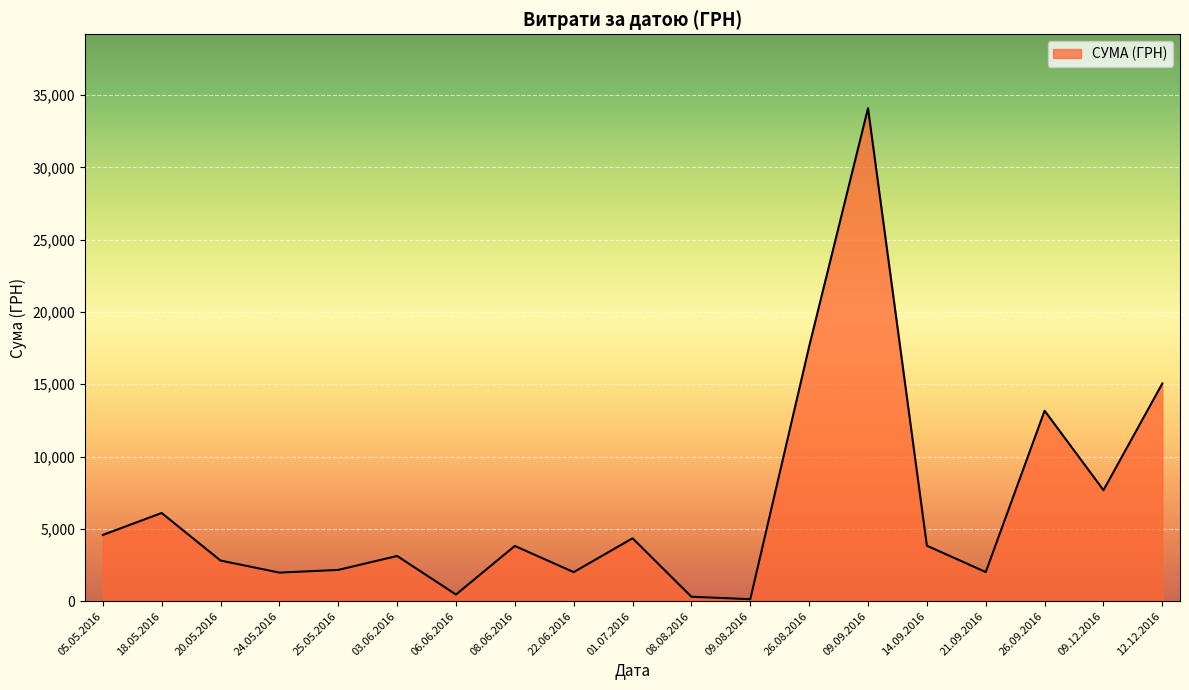

True or false: the data has more than 2 interior local peaks.

True